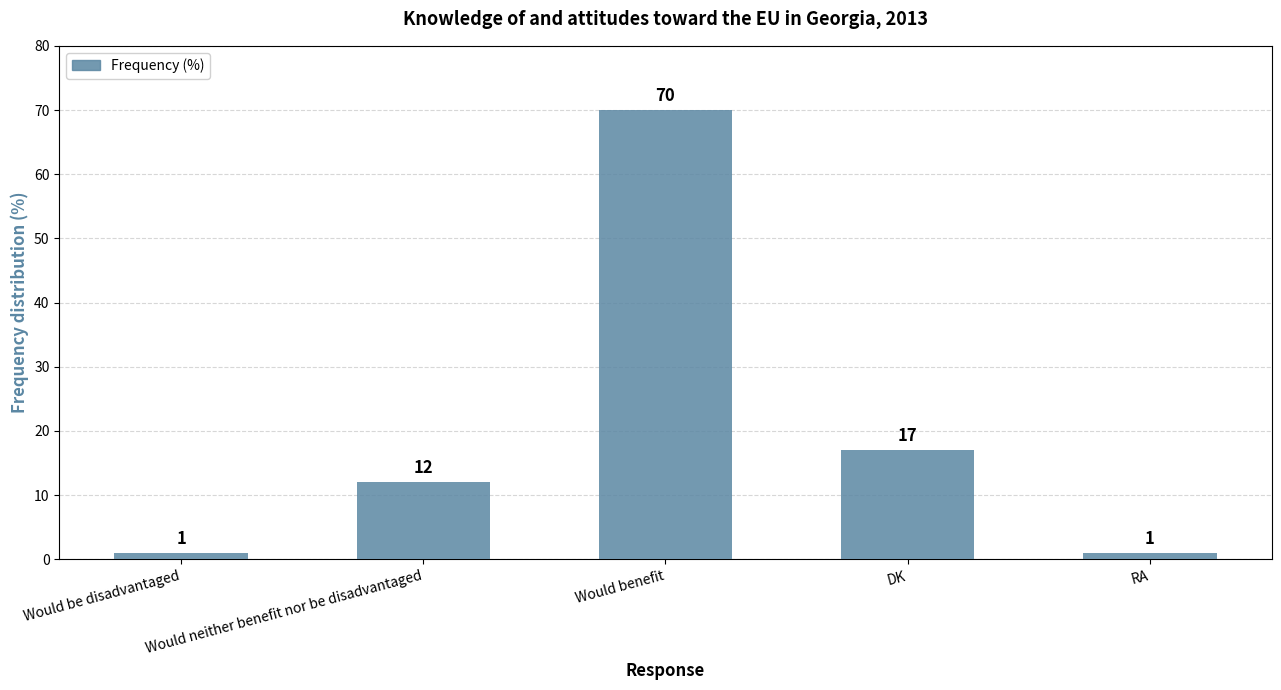

What is the ratio of the value at Would benefit to the value at Would be disadvantaged?

70.0